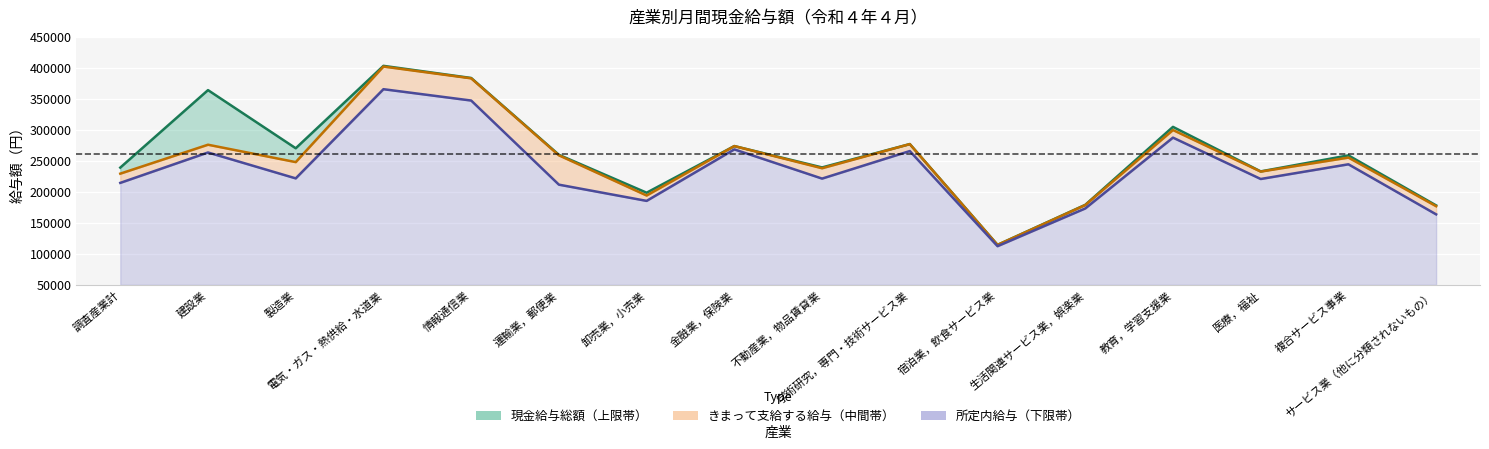

Which category has the highest value across all series?

電気・ガス・熱供給・水道業